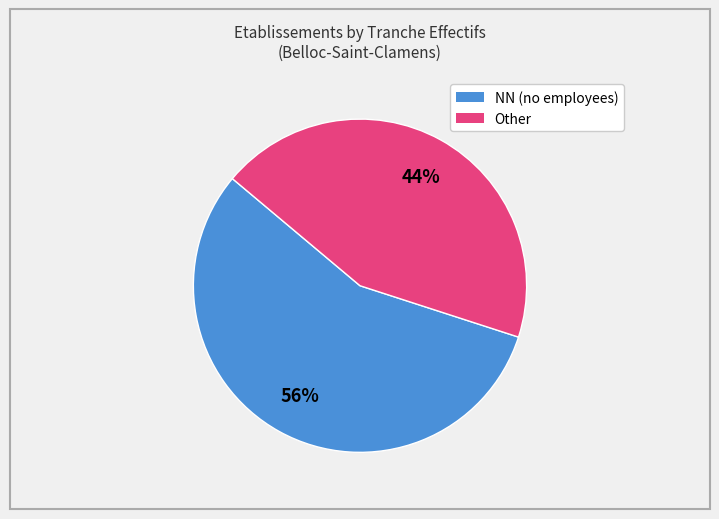

How many slices are in this pie chart?

2